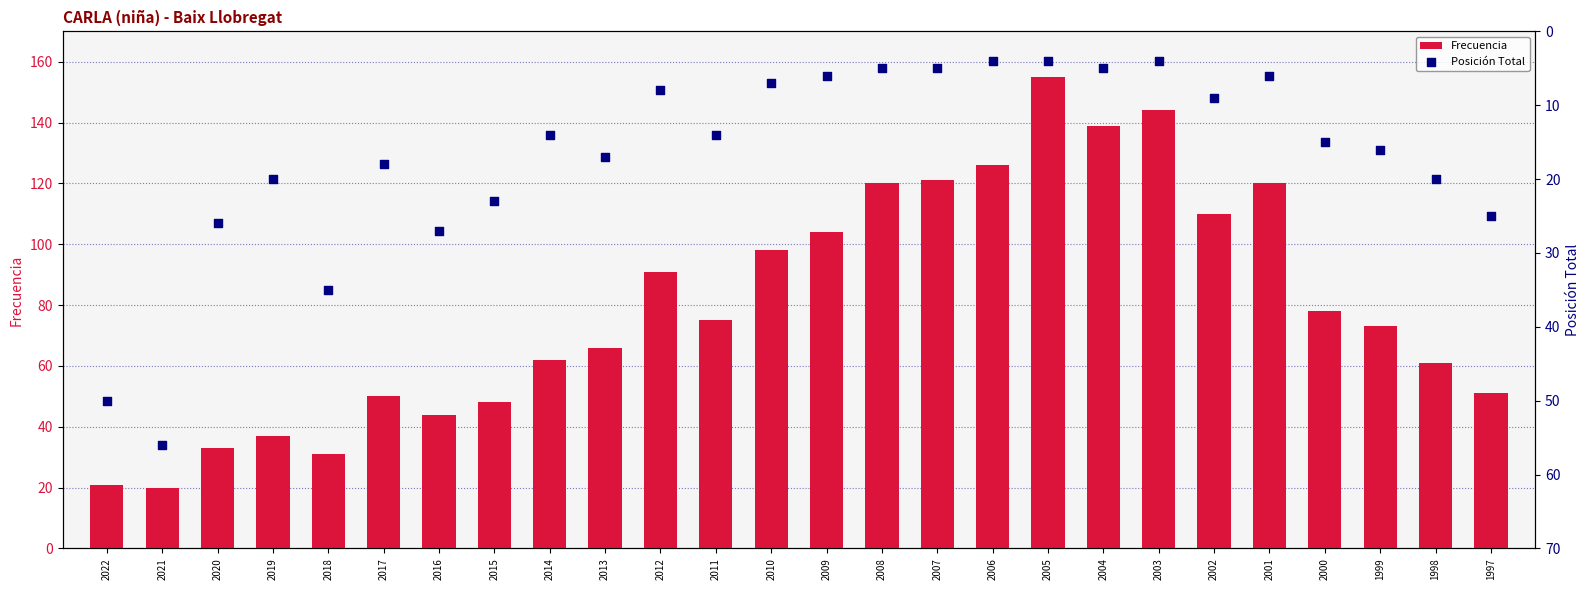

At which category is the sum across all series the highest?

2005